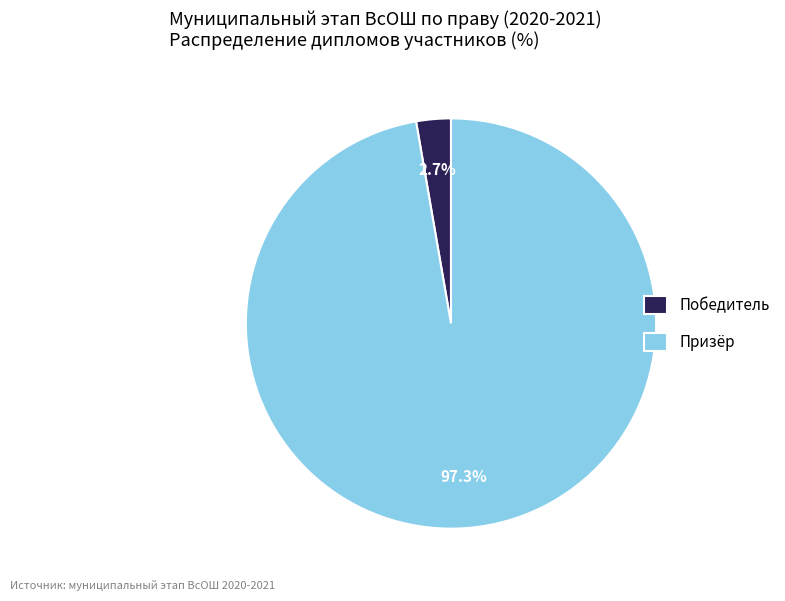

Is there a majority slice in this chart?

Yes